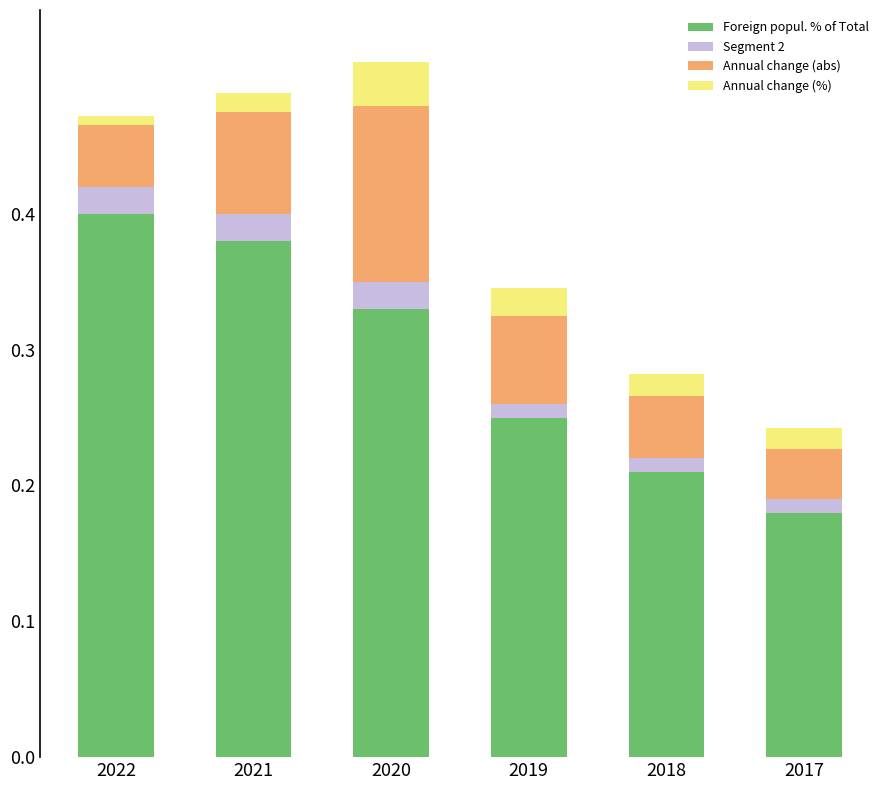

True or false: Foreign popul. % of Total has a value of 0.2 at 2022.

False